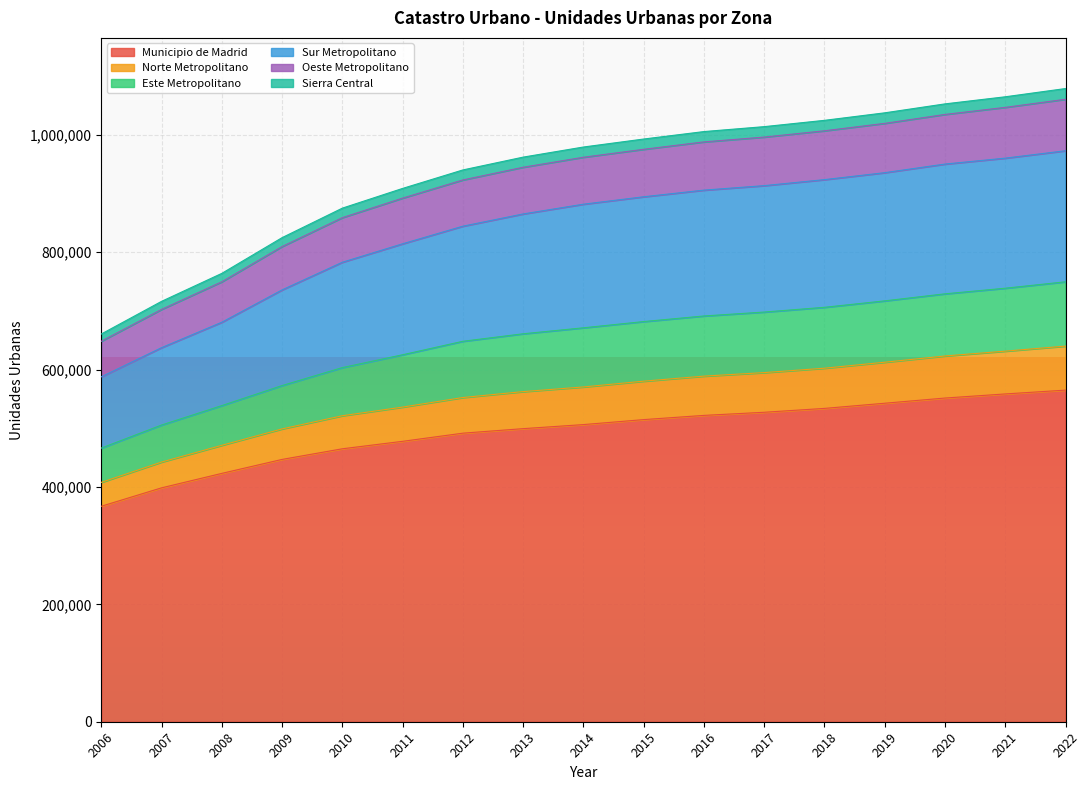

True or false: Municipio de Madrid and Sierra Central cross at least once.

False